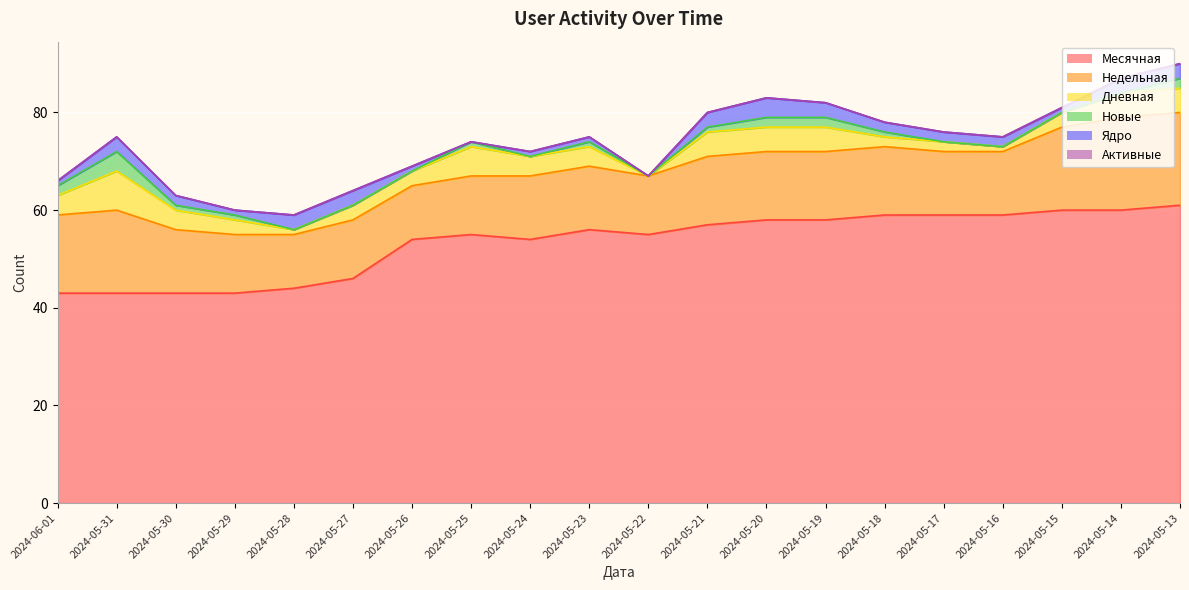

After their last crossing, which series has the higher values: Ядро or Дневная?

Дневная